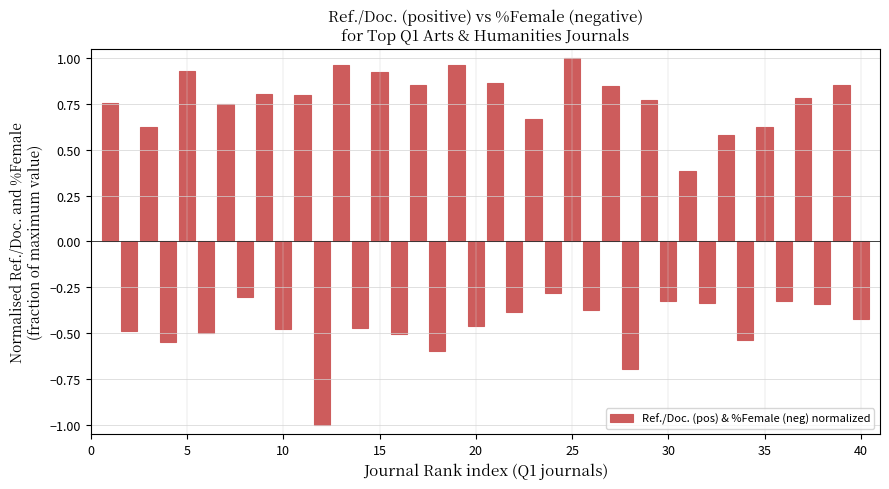

How many values exceed 0?

20